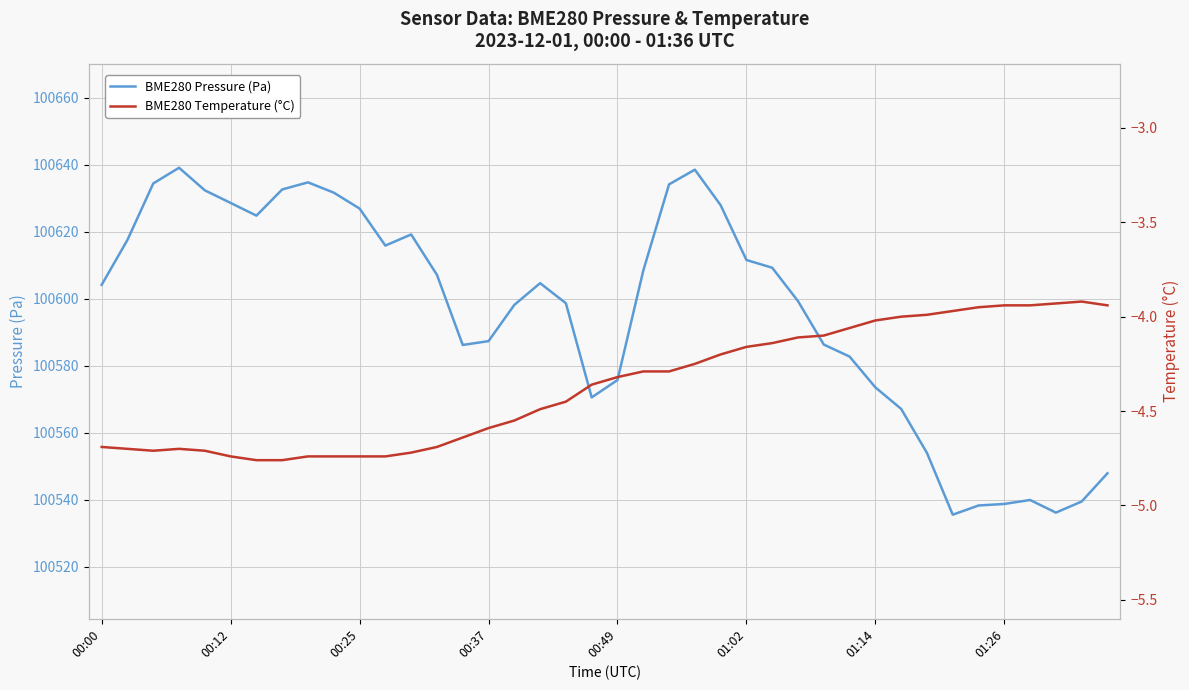

What is the lowest value of the BME280 Pressure (Pa) series?

100535.5